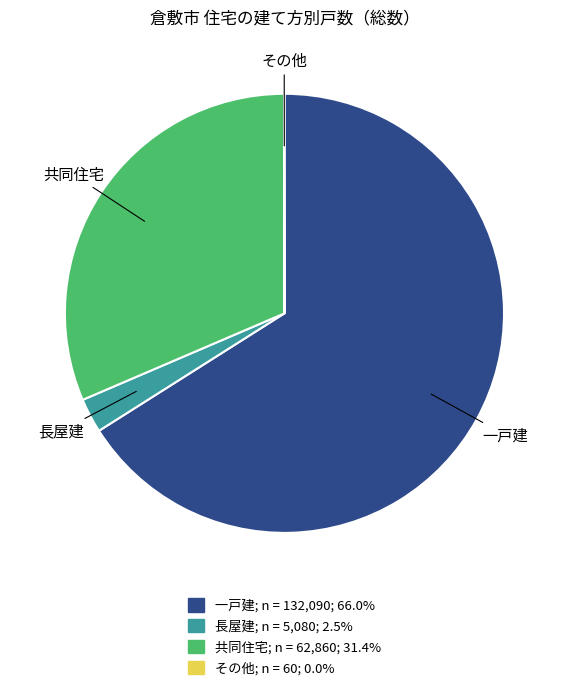

Which has a higher value, 共同住宅 or 一戸建?

一戸建